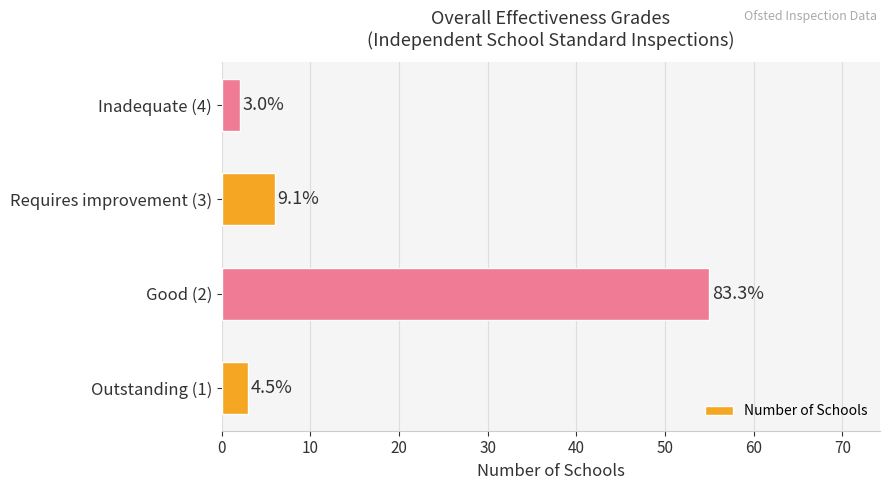

Does the chart contain any negative values?

No